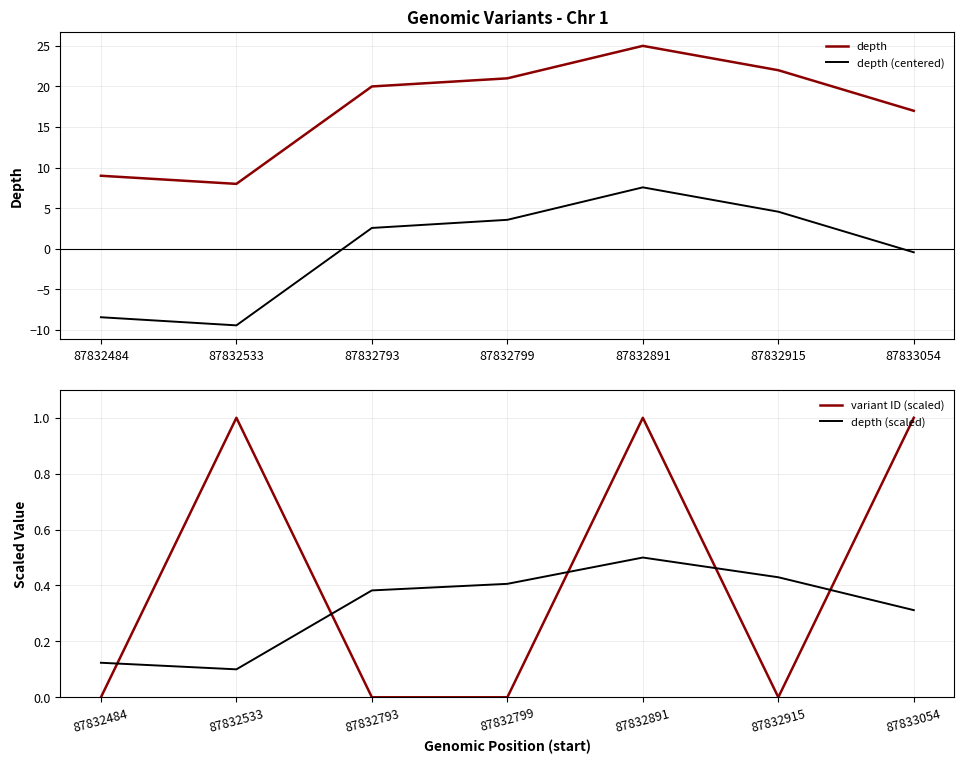

True or false: variant ID (scaled) and depth (scaled) cross at least once.

True